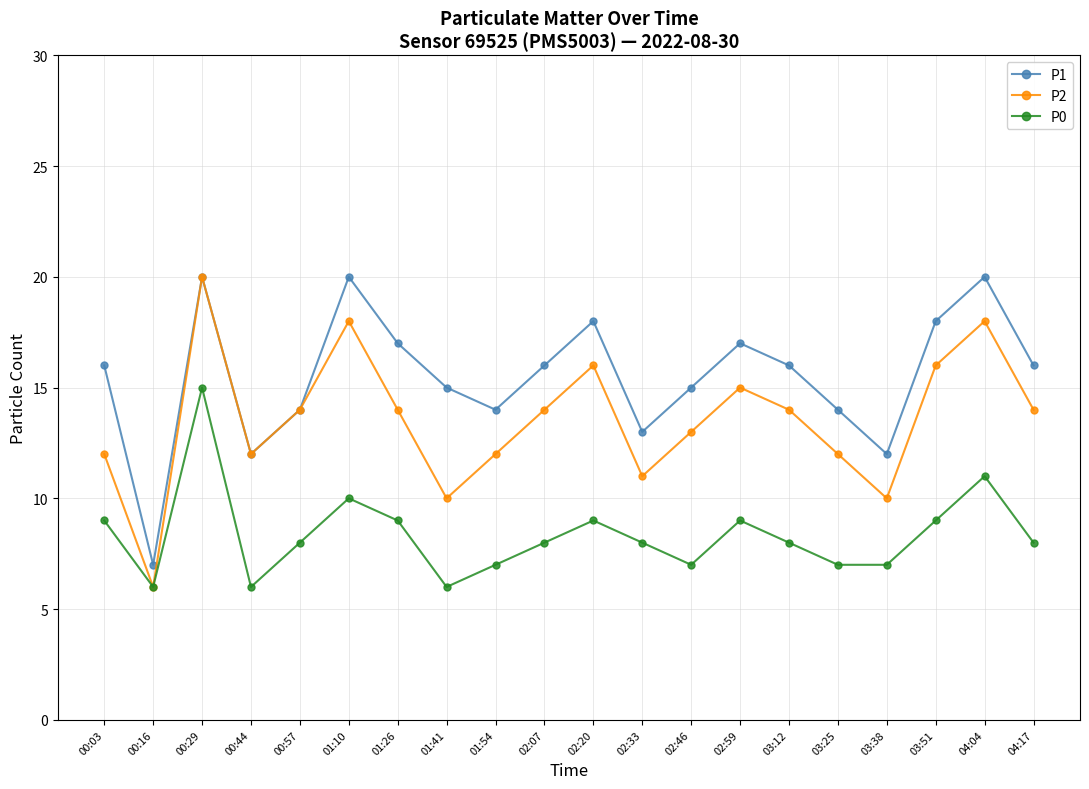

What is the minimum value shown in the chart?

6